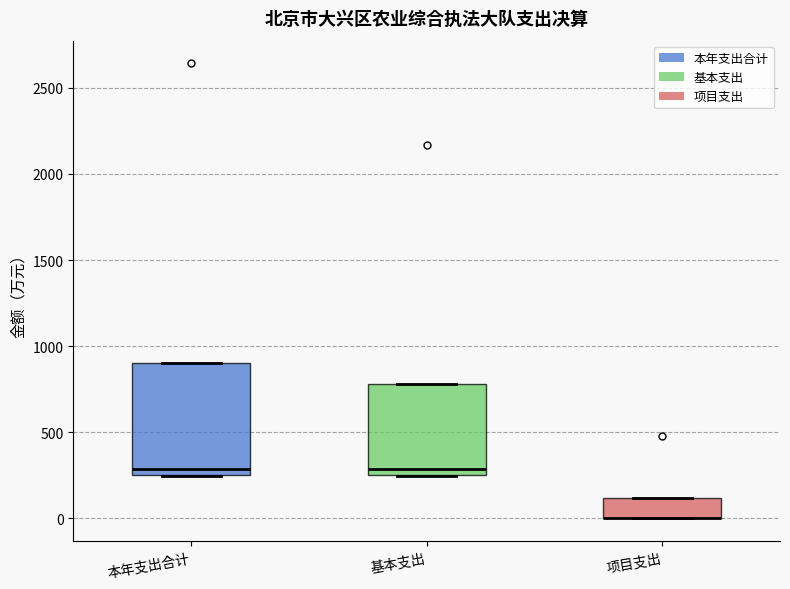

Which box is the tallest, from its lower edge to its upper edge?

本年支出合计